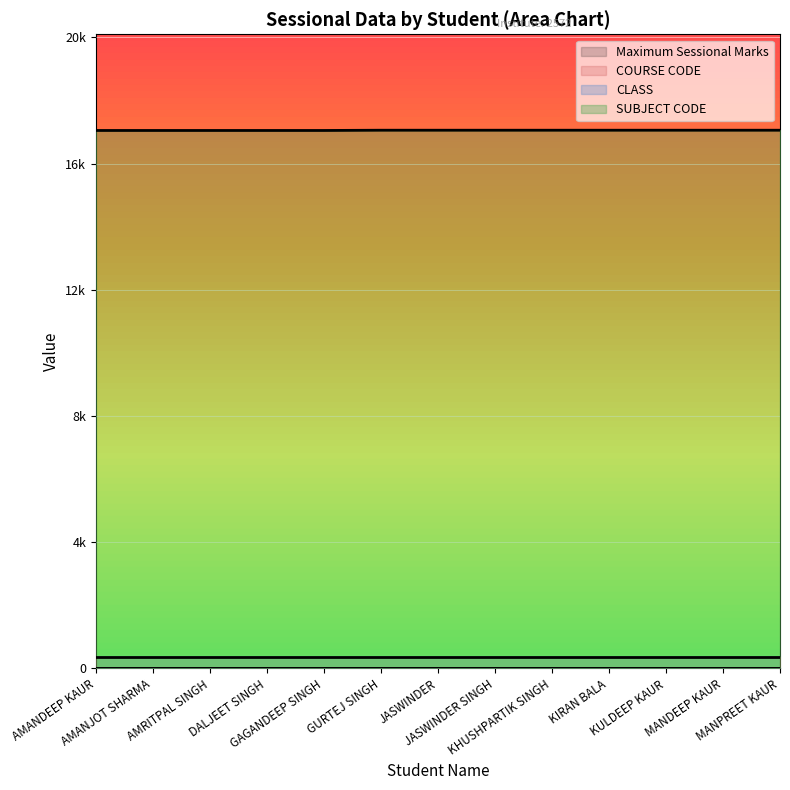

What is the sum of all Maximum Sessional Marks values?

260